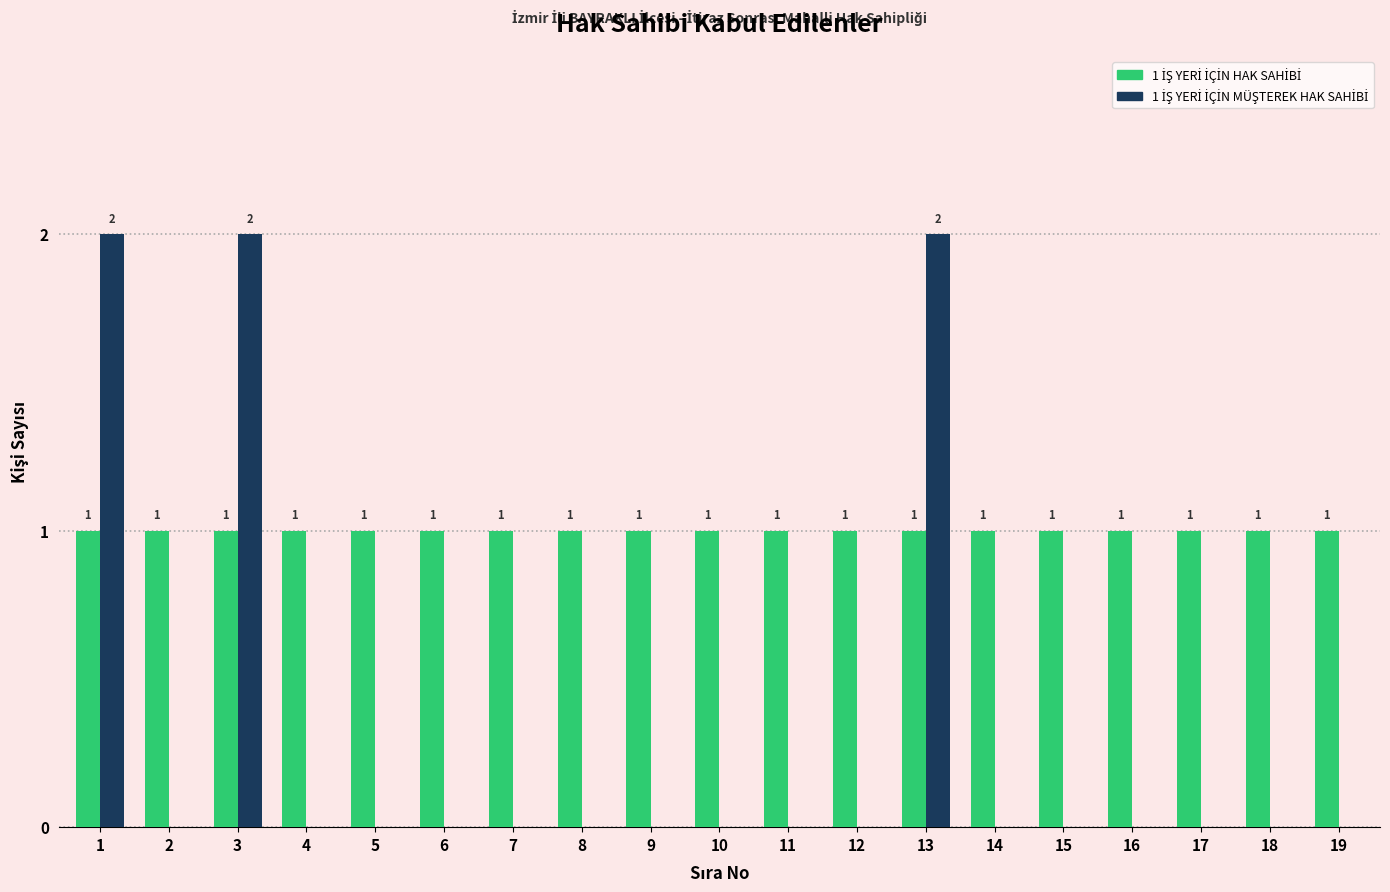

How many categories are shown in the chart?

19